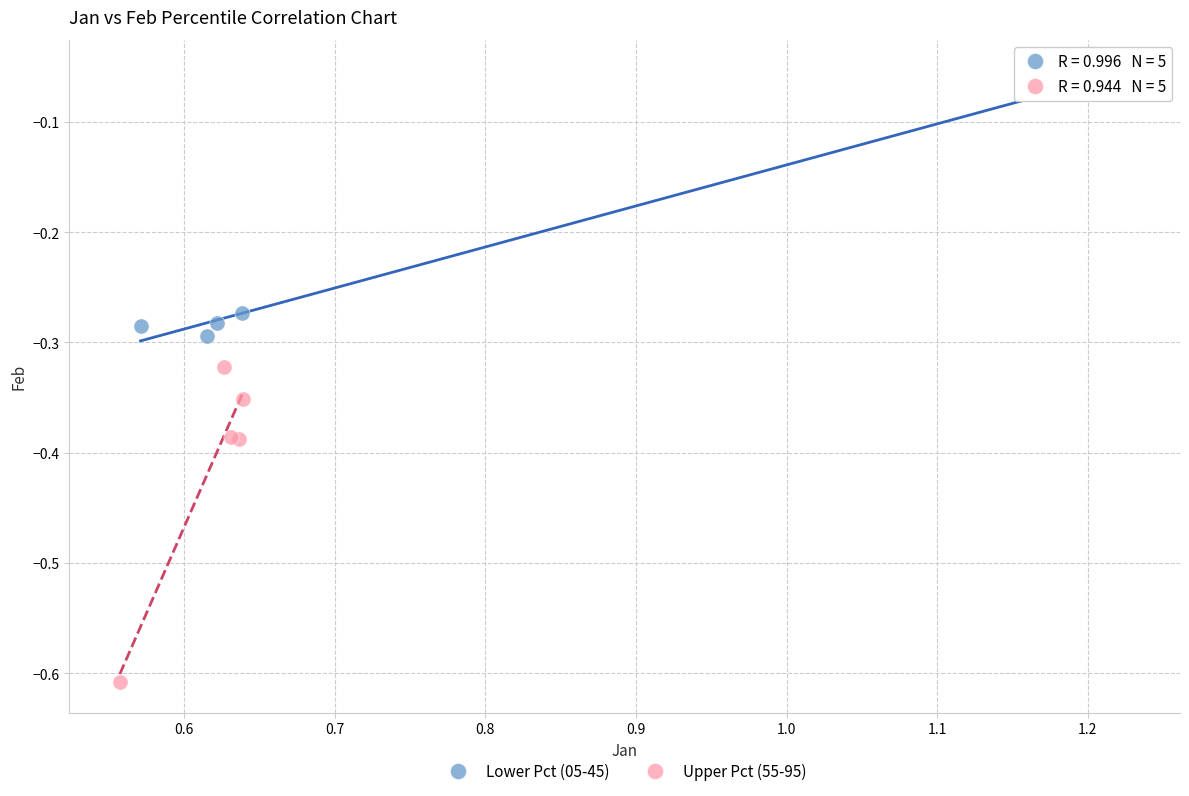

Which series has the largest Y range (max minus min)?

Upper Pct (55-95)